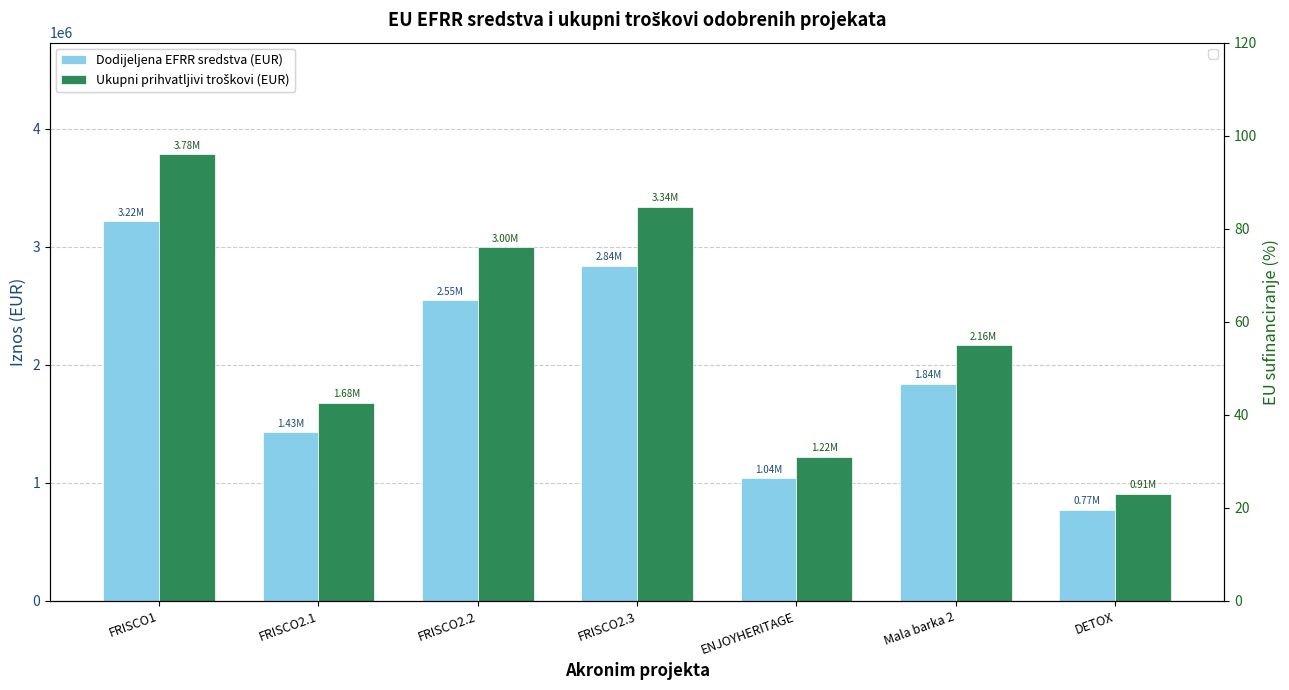

What is the sum of all Dodijeljena EFRR sredstva (EUR) values?

13676835.6